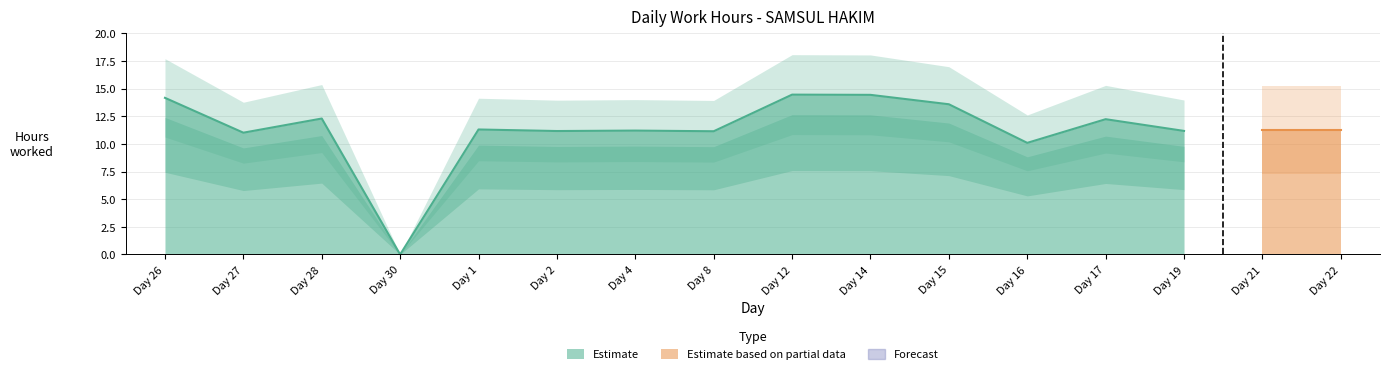

Which series changed the most between 26 and 14?

Estimate